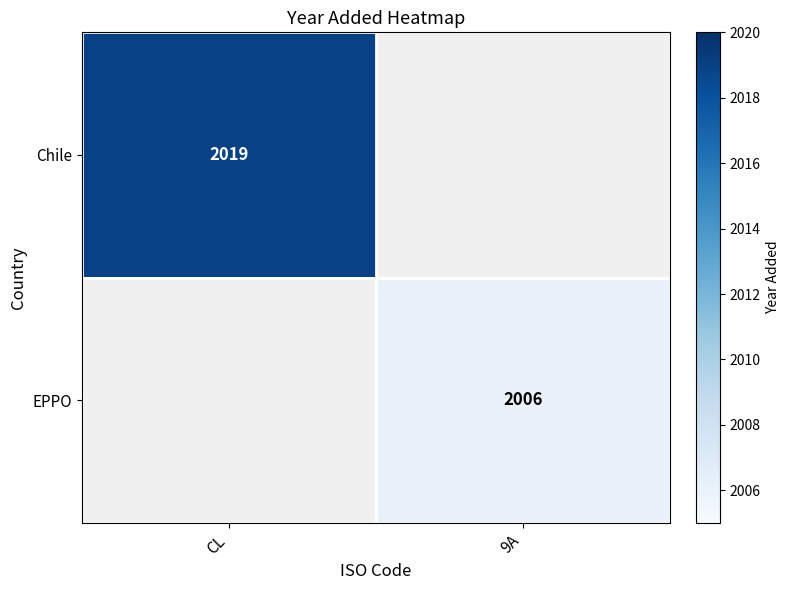

Is the value of Chile at CL greater than the value of EPPO at 9A?

Yes